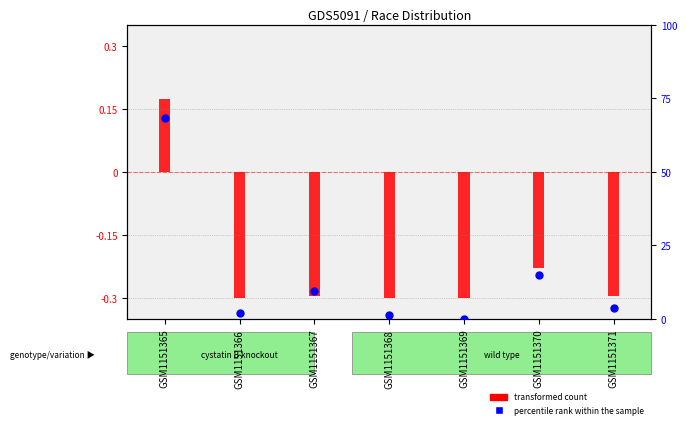

Which has a higher value, GSM1151367 or GSM1151371?

GSM1151367